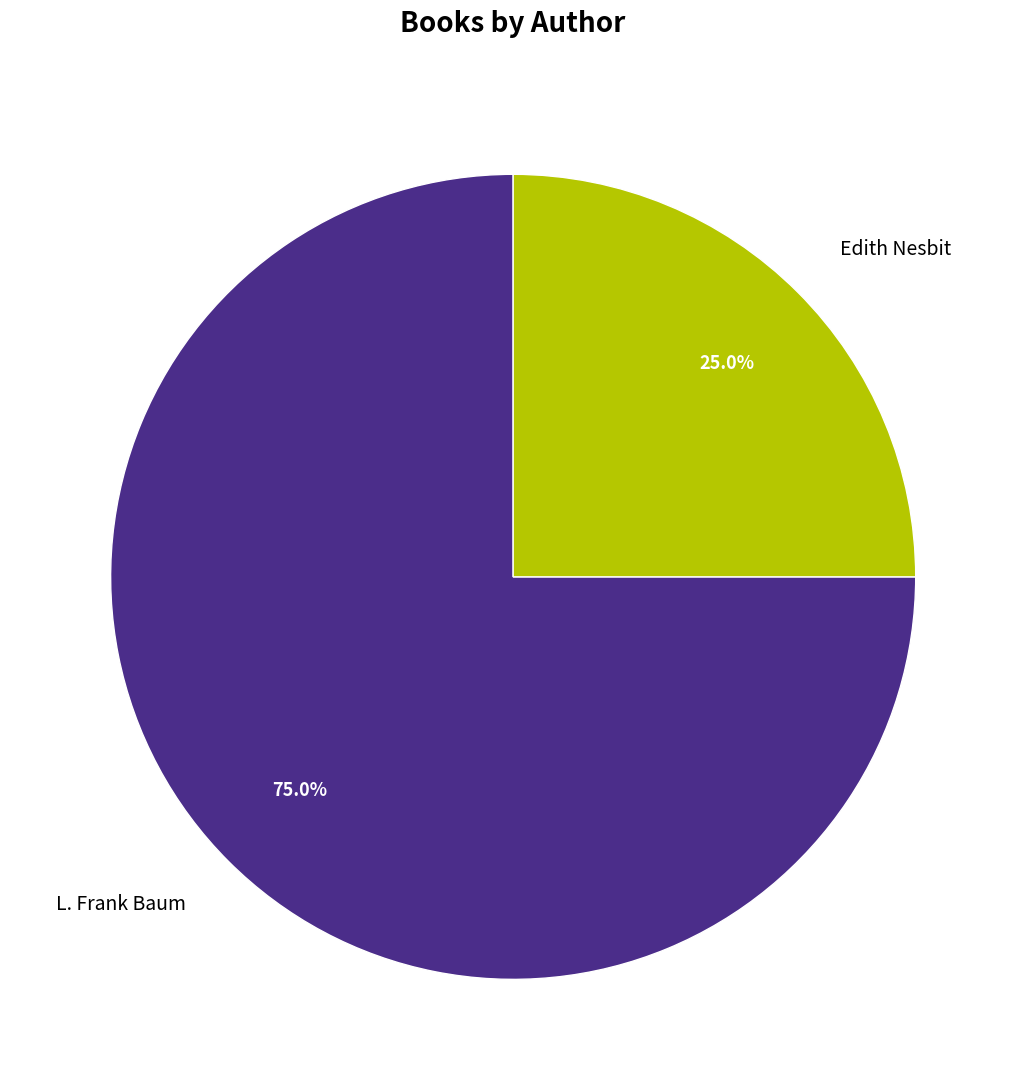

Does any single category account for the majority?

Yes